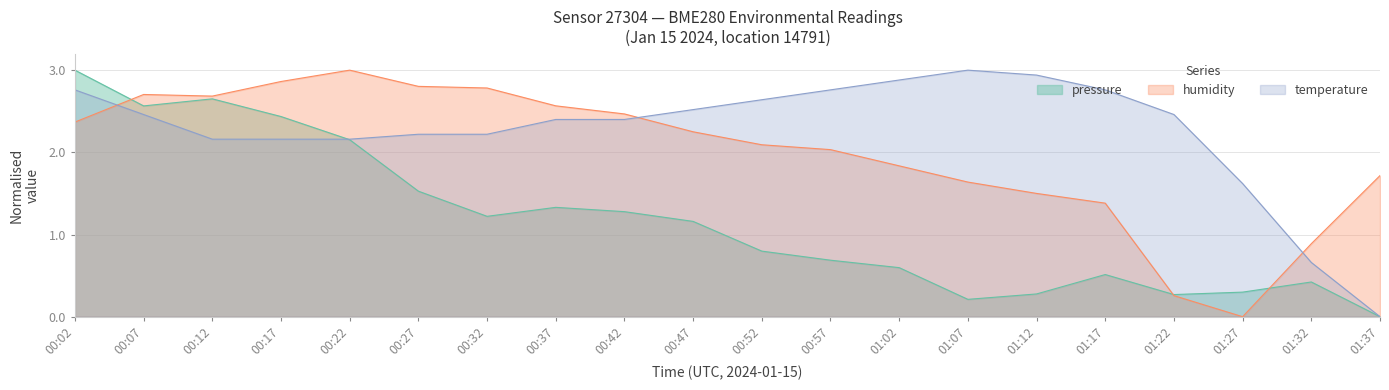

At which category is the sum across all series the highest?

00:02